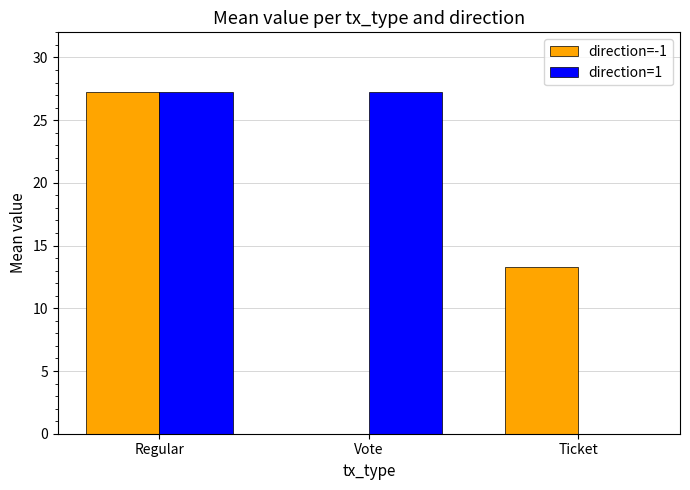

Are the bars horizontal?

No